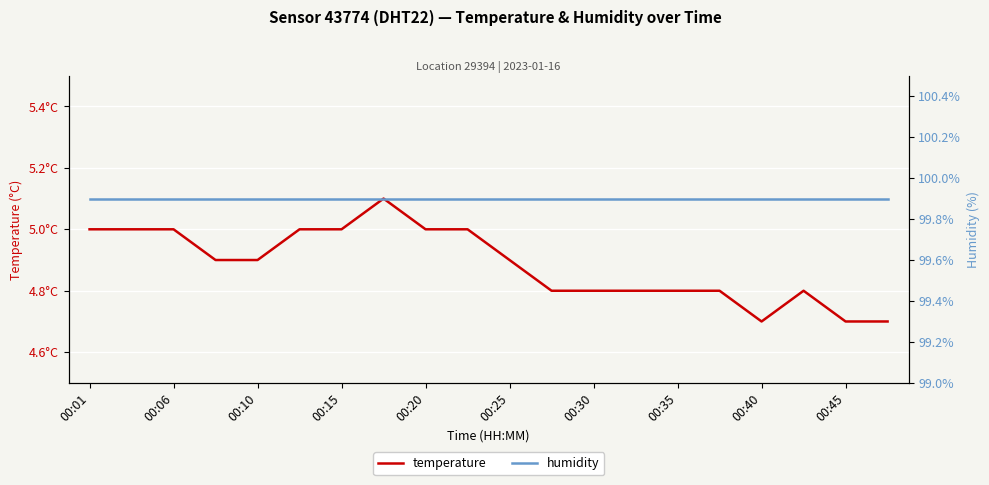

Which series changed the most between 00:20 and 00:35?

temperature